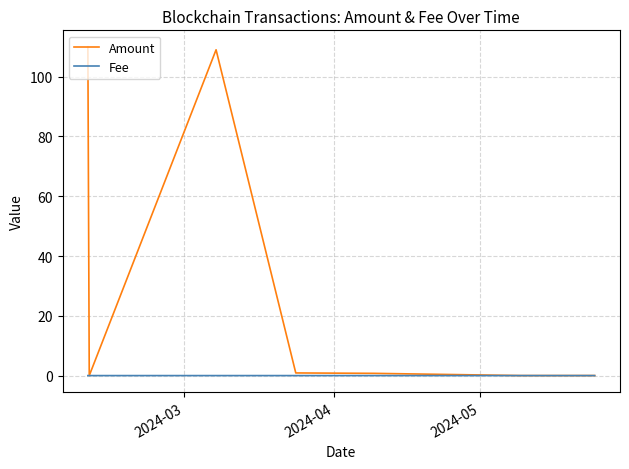

List the series in order of their peak value, lowest first.

Fee, Amount